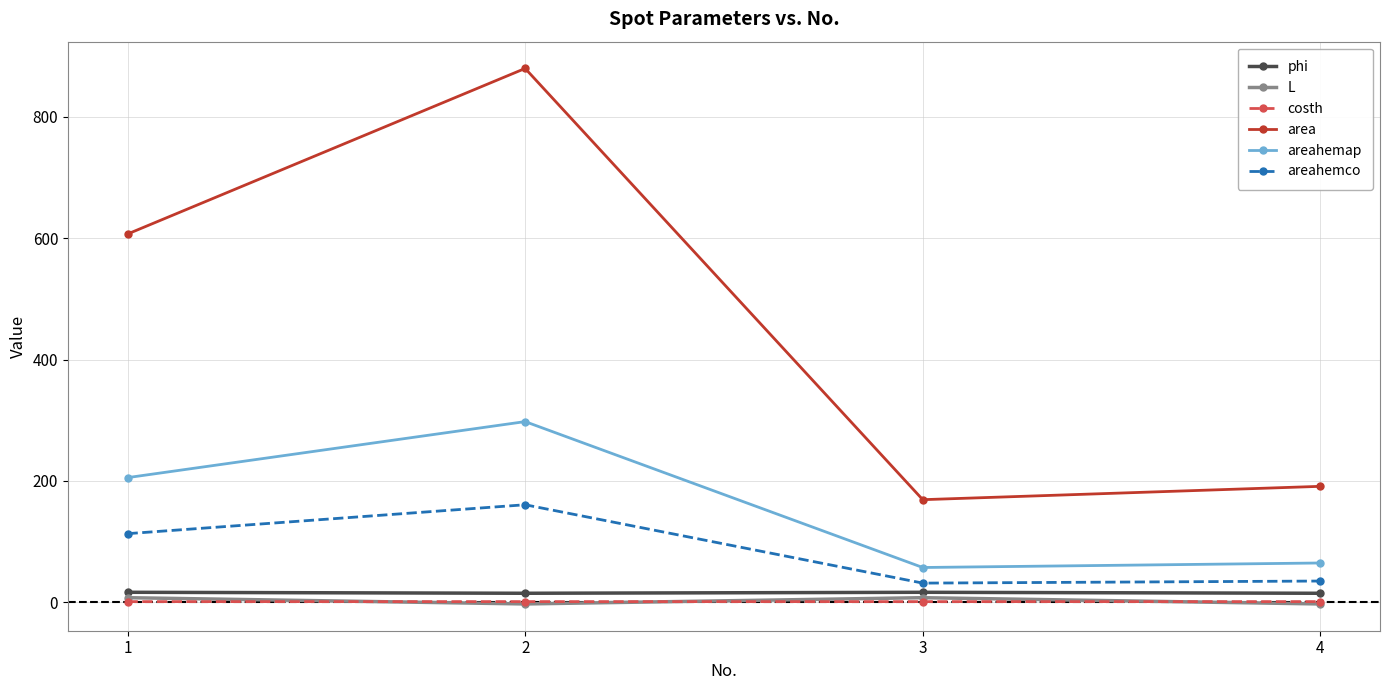

What are all the series names shown in the legend?

phi, L, costh, area, areahemap, areahemco